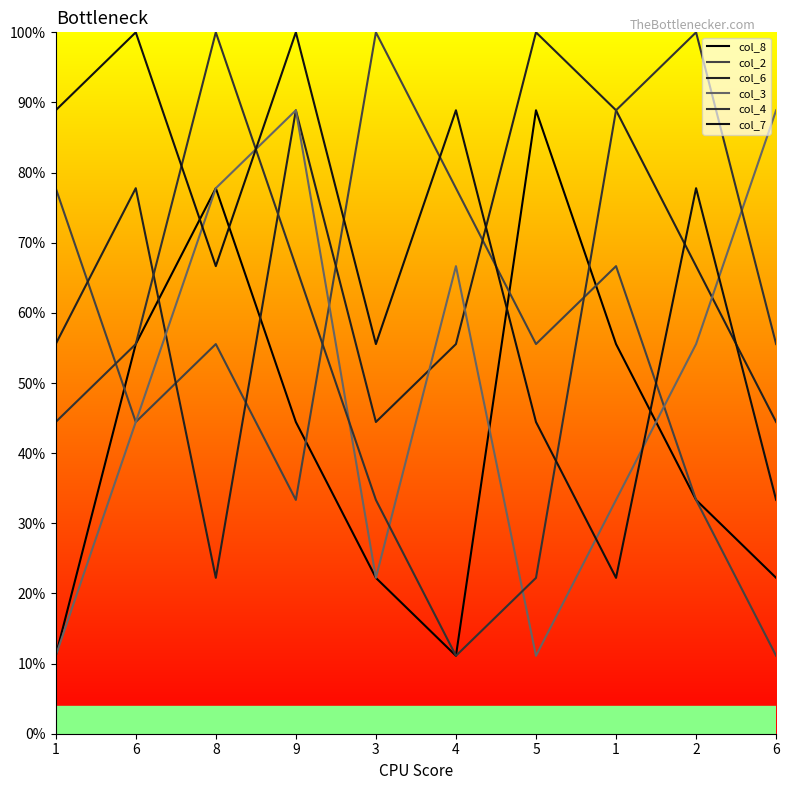

At how many categories does at least one series exceed 45?

10